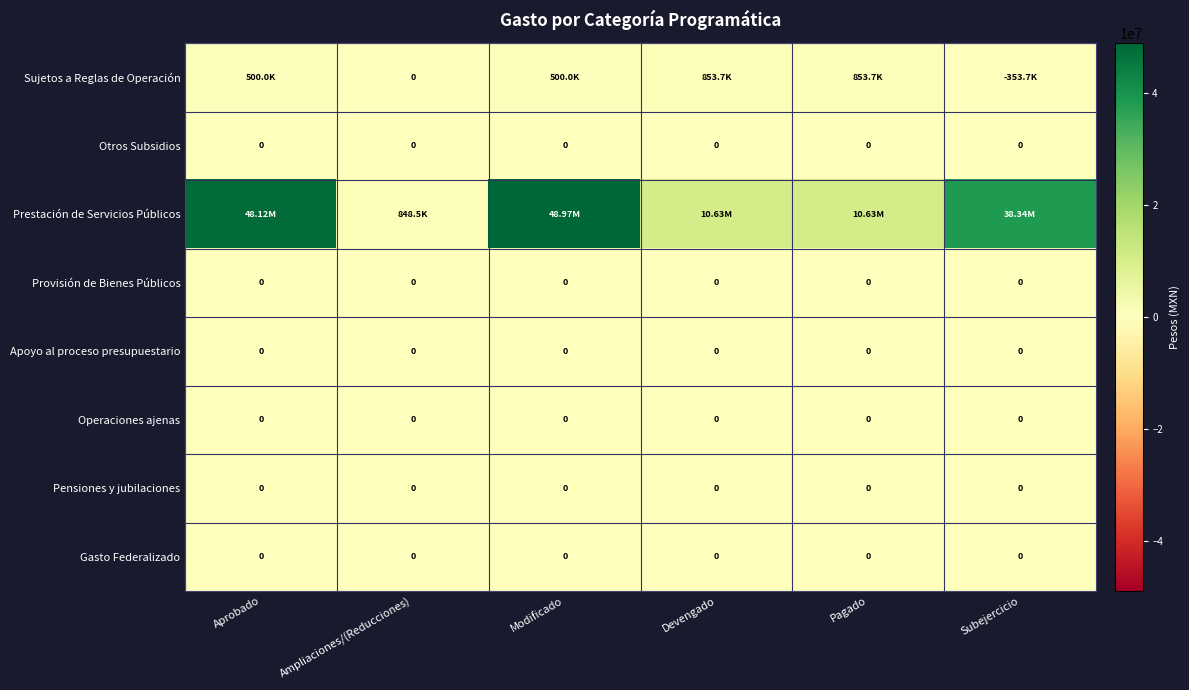

Which series has the largest total across all categories?

Prestación de Servicios Públicos